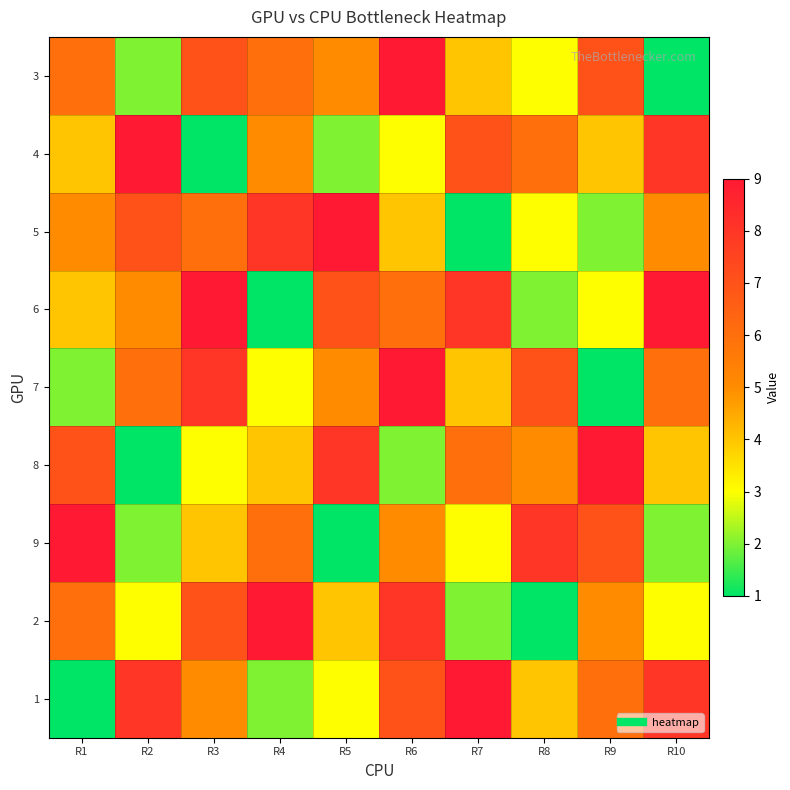

Which series changed the most between R6 and R8?

2